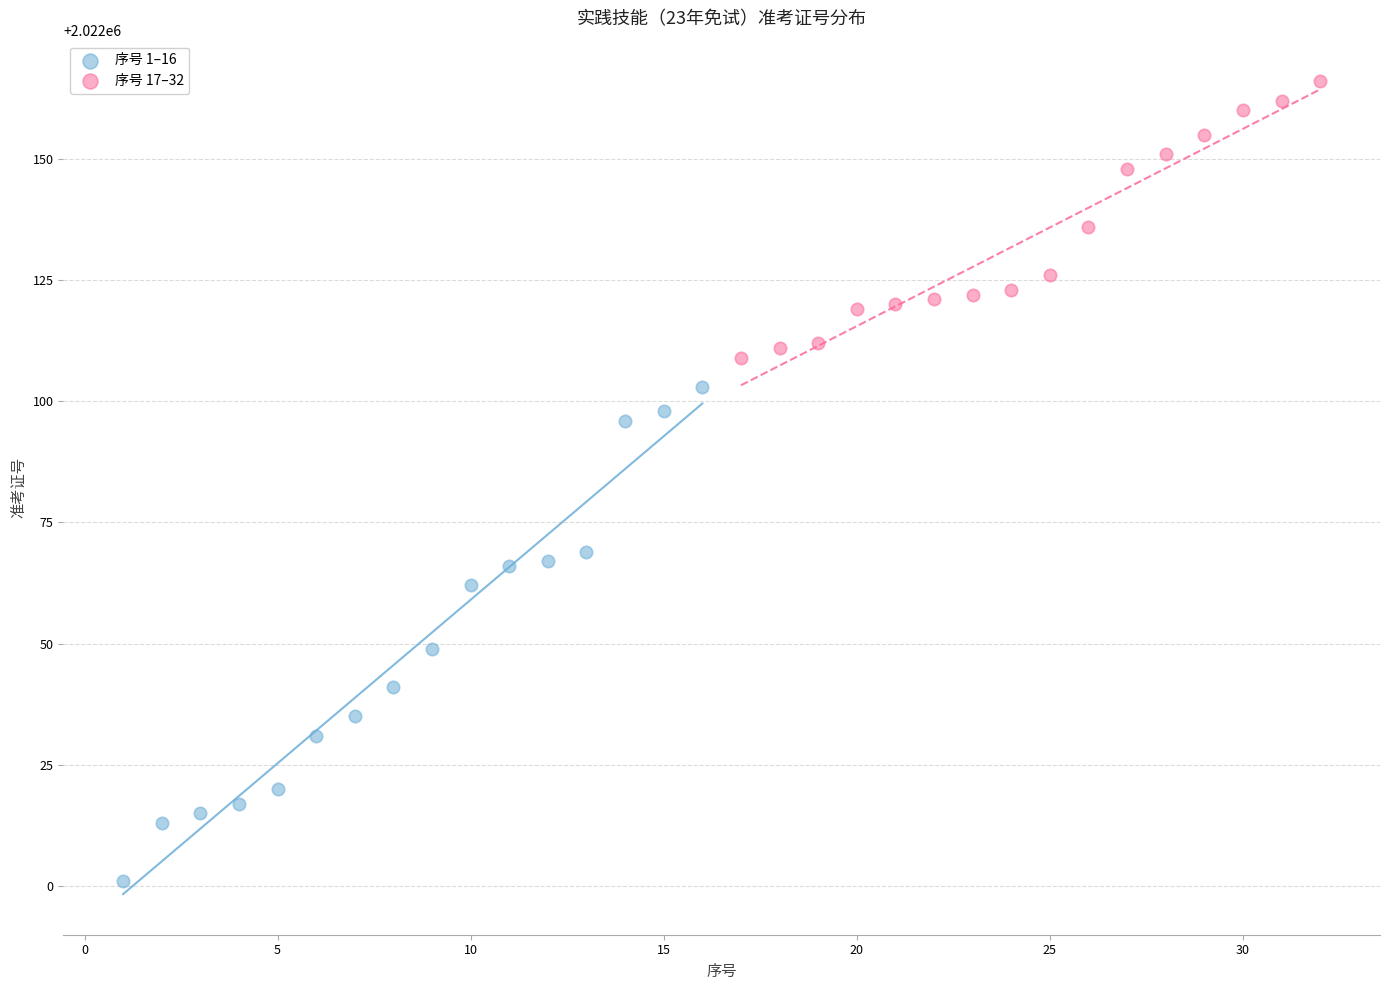

What are all the series names shown in the legend?

序号 1–16, 序号 17–32